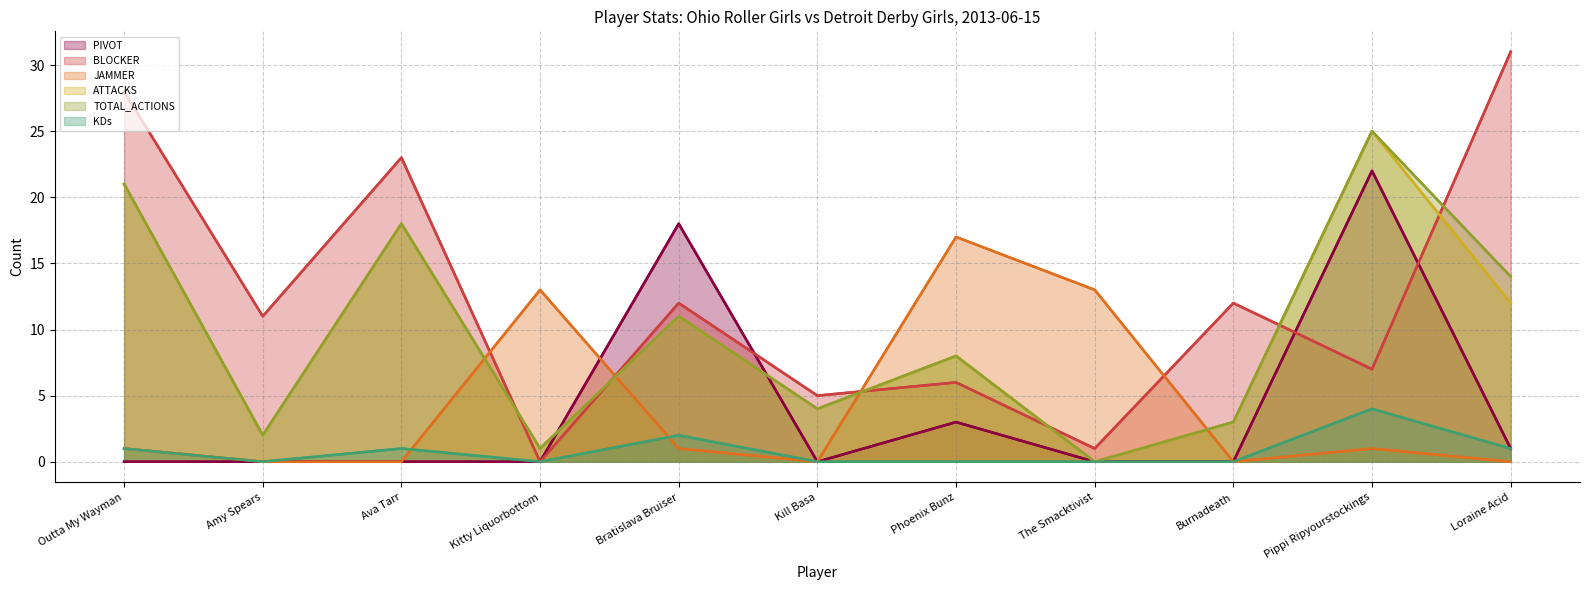

How many intersections are there between TOTAL_ACTIONS and JAMMER?

4